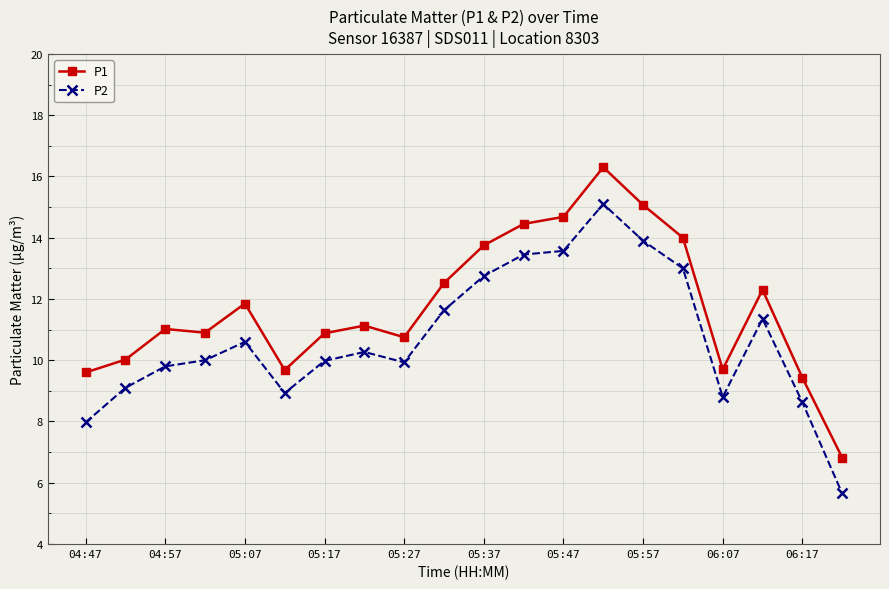

What are all the series names shown in the legend?

P1, P2